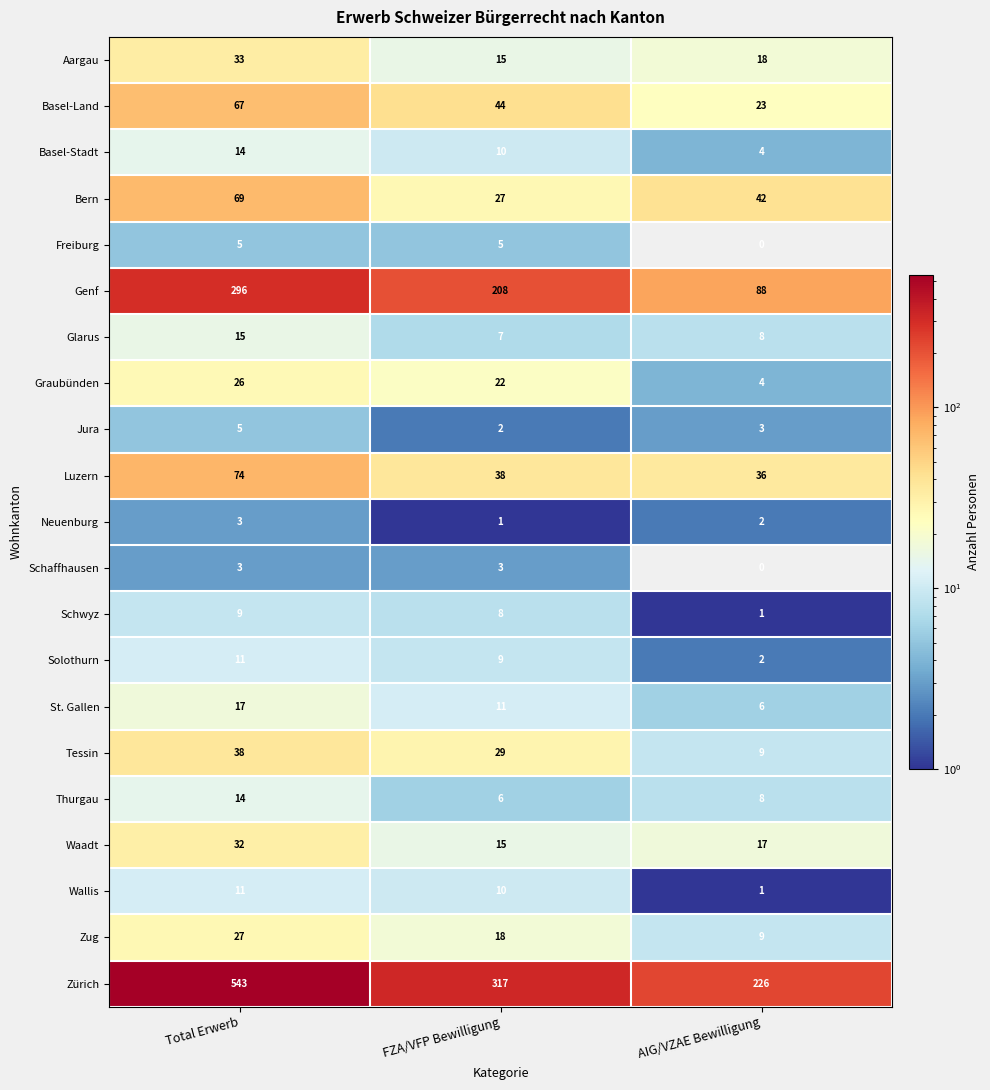

True or false: Genf has a value of 32 at AIG/VZAE Bewilligung.

False